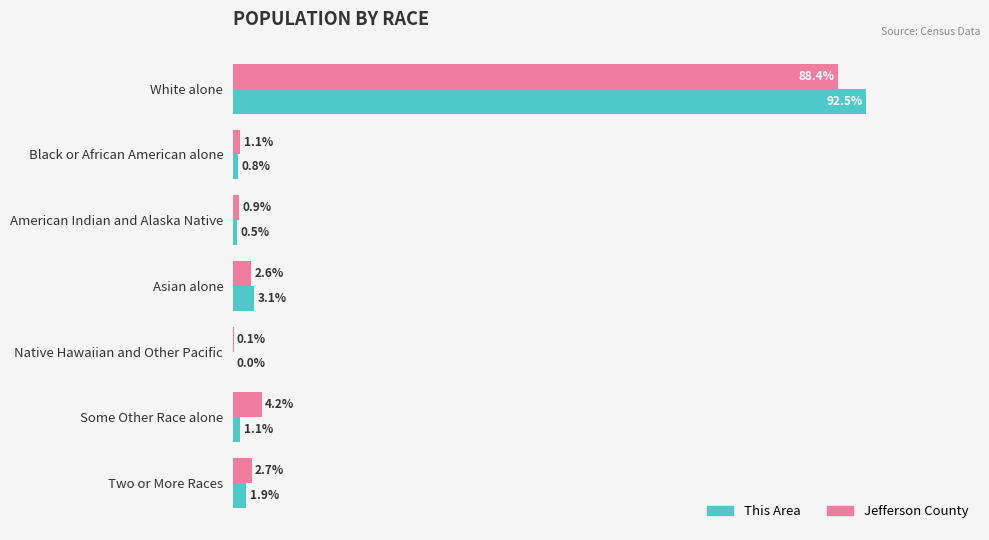

At which category is the sum across all series the highest?

White alone